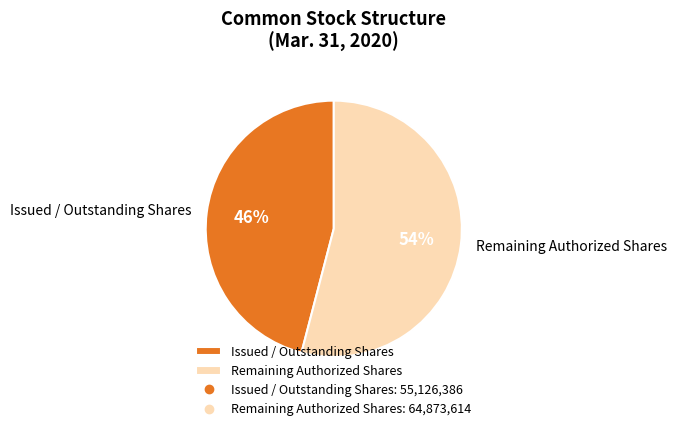

Which category has the smallest portion of the pie?

Issued / Outstanding Shares